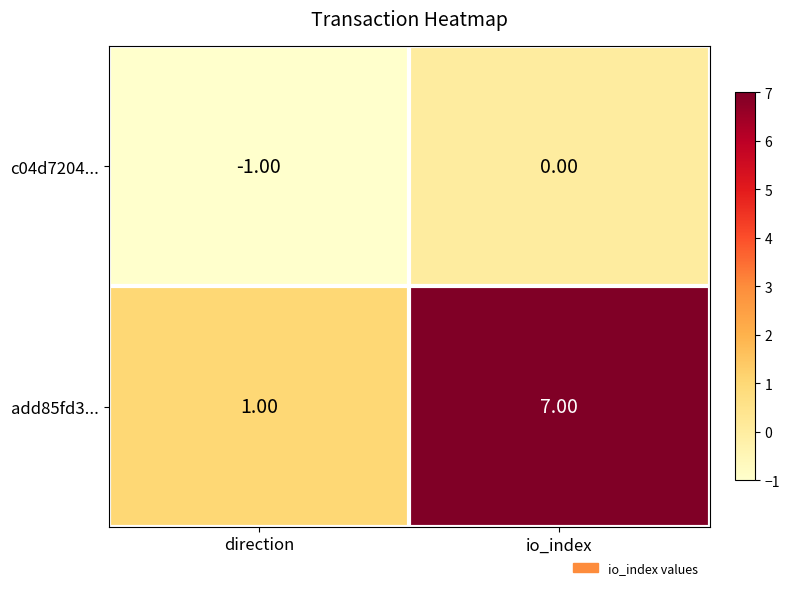

What is the average value of the add85fd3... series?

4